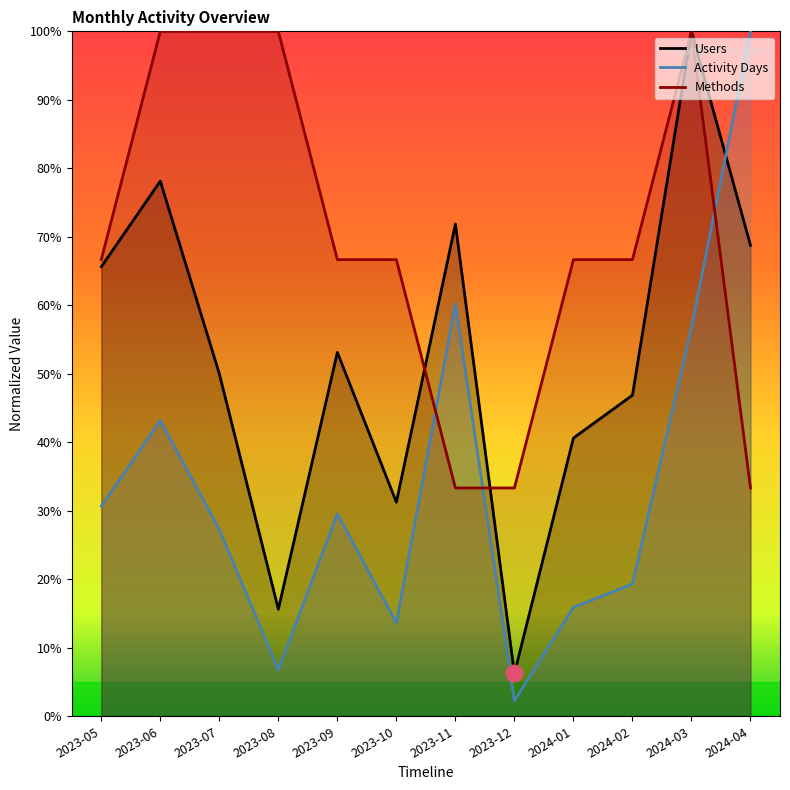

The Users series shows 3.7 at 2023-12. True or false?

False